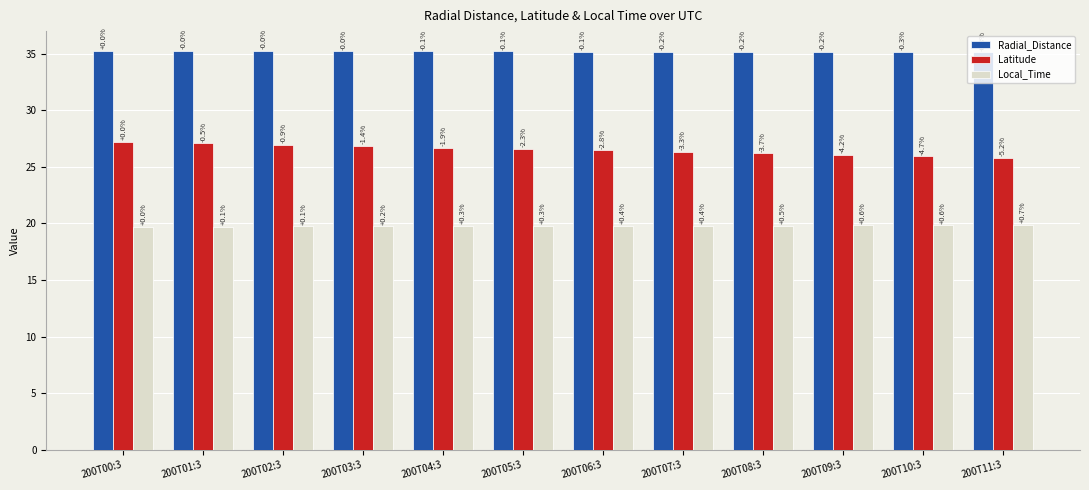

Which series has the widest spread of values?

Latitude